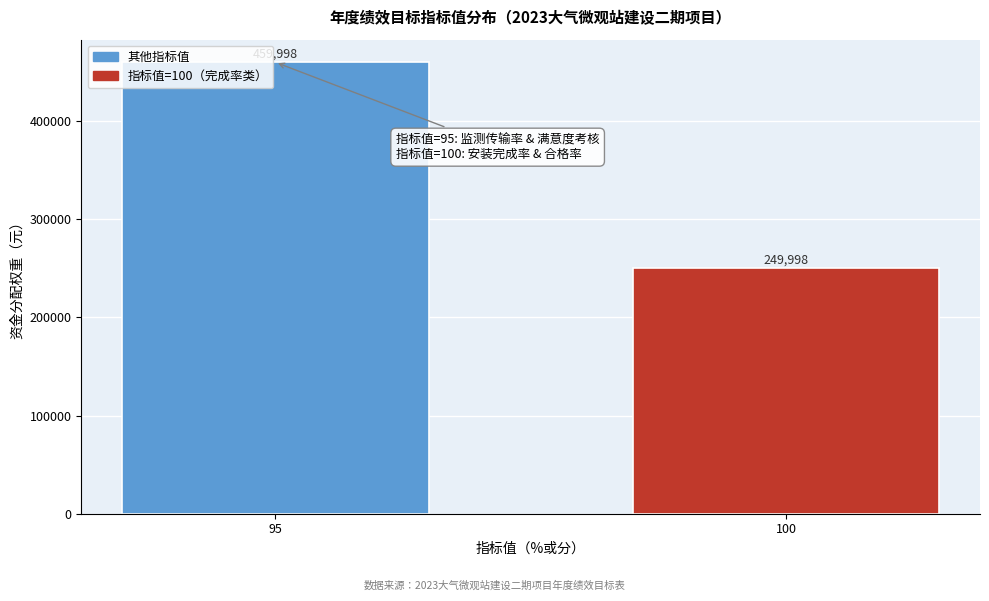

Reading left to right, extract all data points from this chart.

95=459998	100=249998